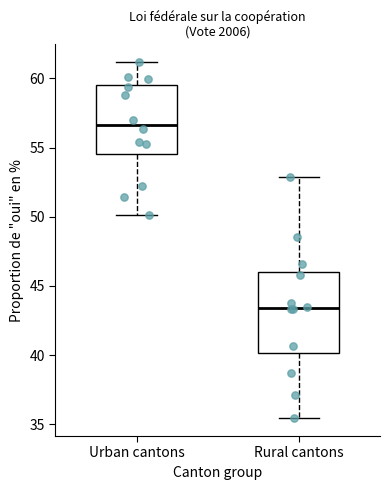

Which box's median line is the lowest?

Rural cantons